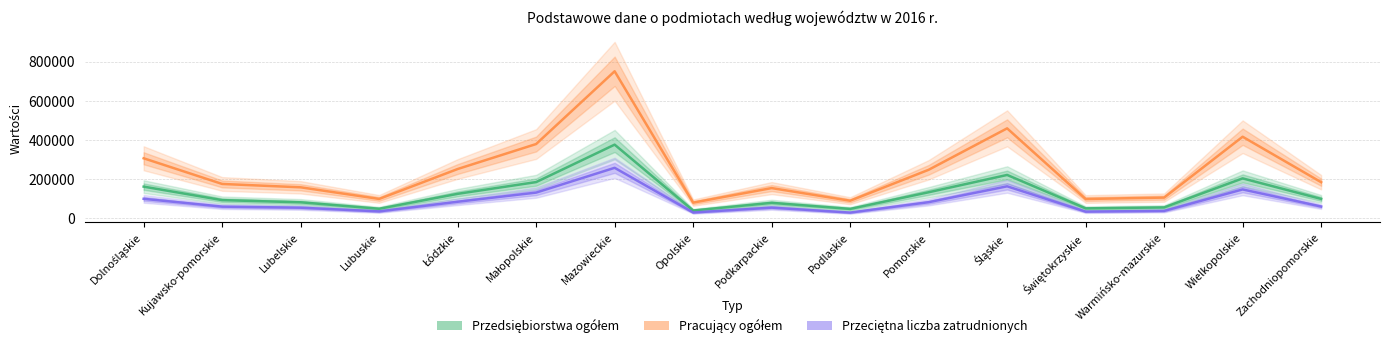

What is the label of the 10th point from the right?

Mazowieckie